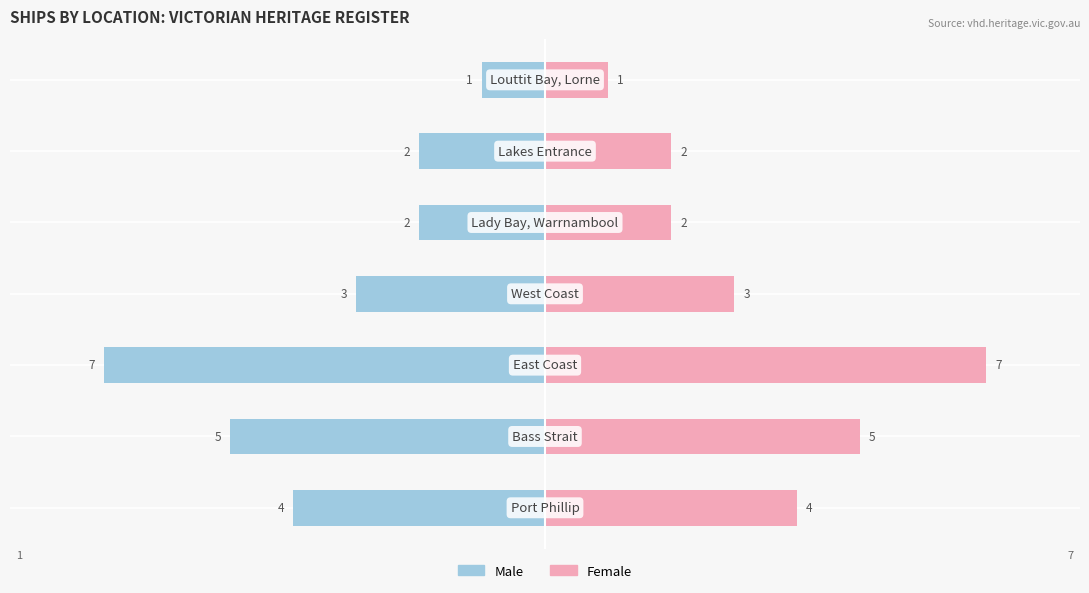

What is the sum of the Female values at 1 and 6?

6